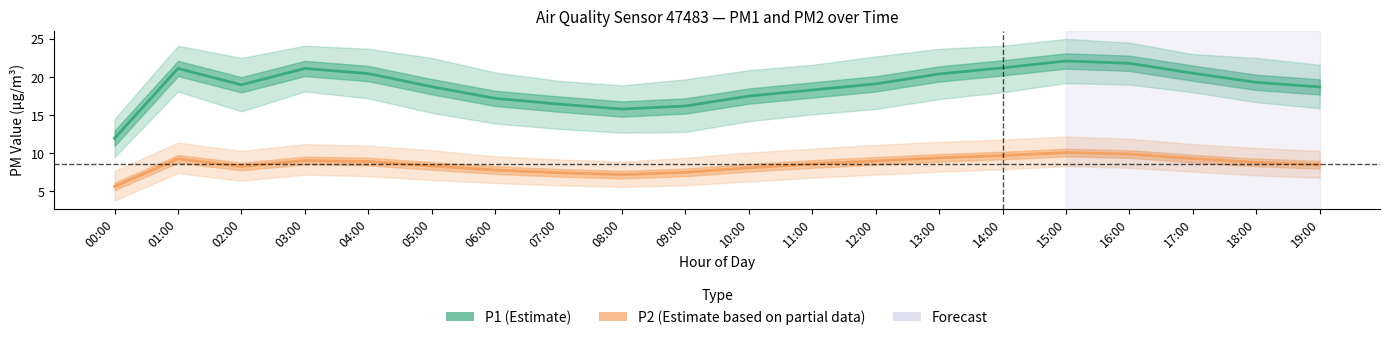

What are all the series names shown in the legend?

P1, P2